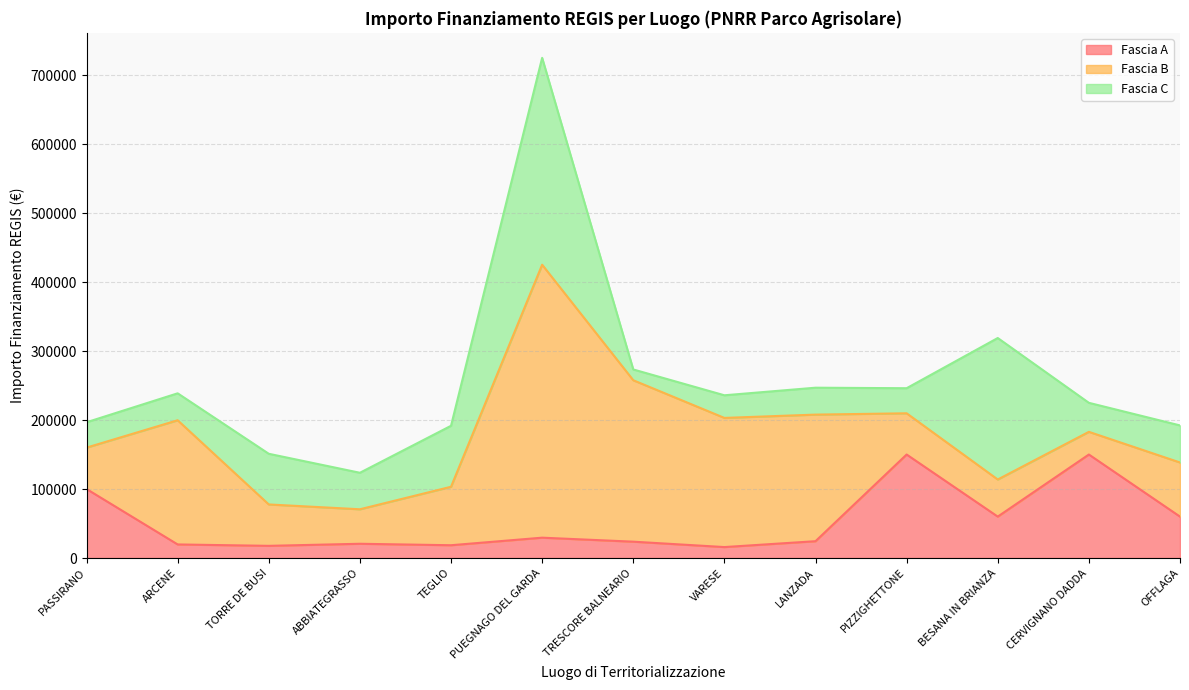

What is the label of the 13th point from the left?

OFFLAGA